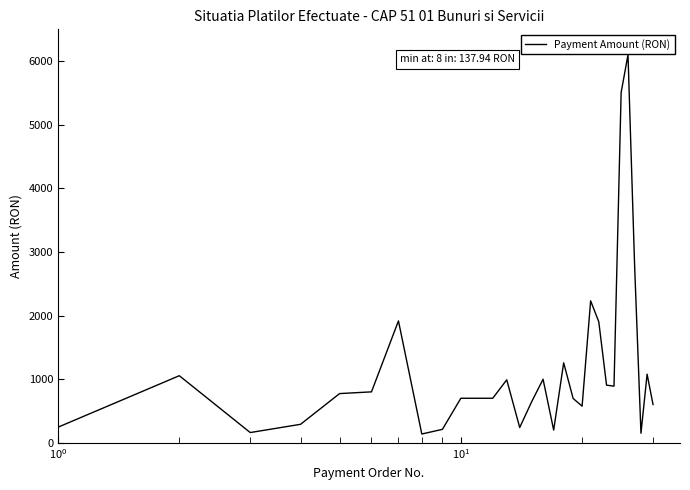

What is the maximum value shown in the chart?

6100.1